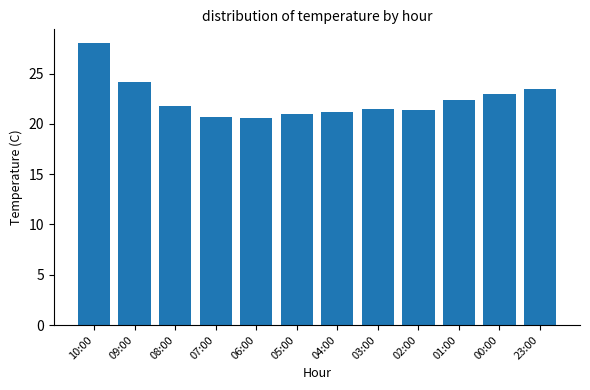

Which has a higher value, 08:00 or 02:00?

08:00